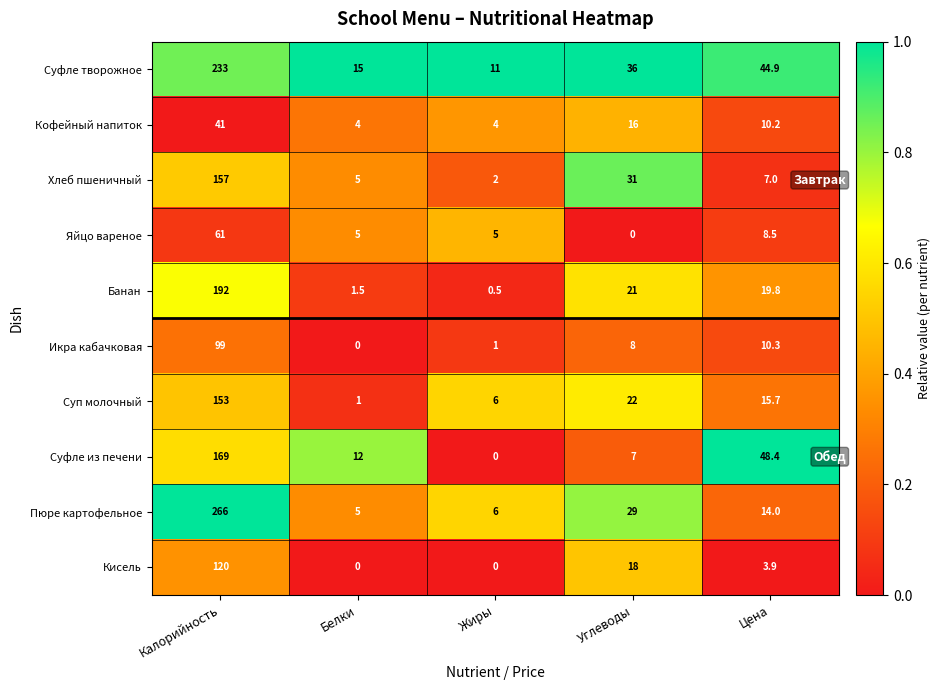

True or false: Банан has a value of 26.1 at Цена.

False